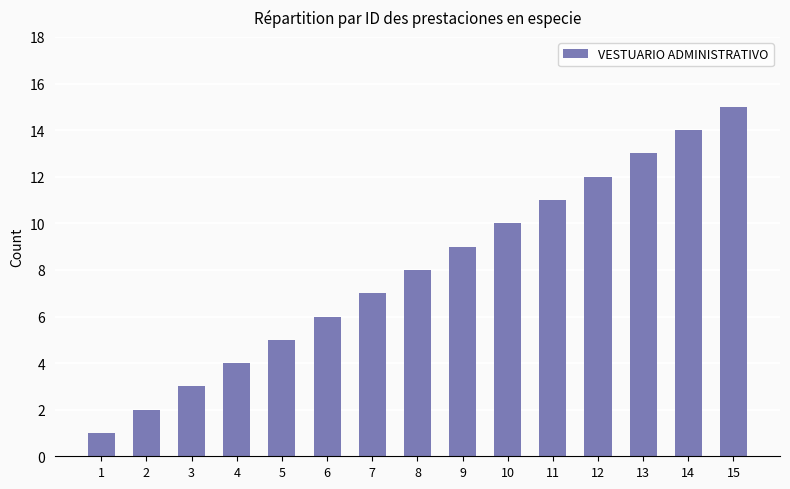

Which has a higher value, 4 or 12?

12